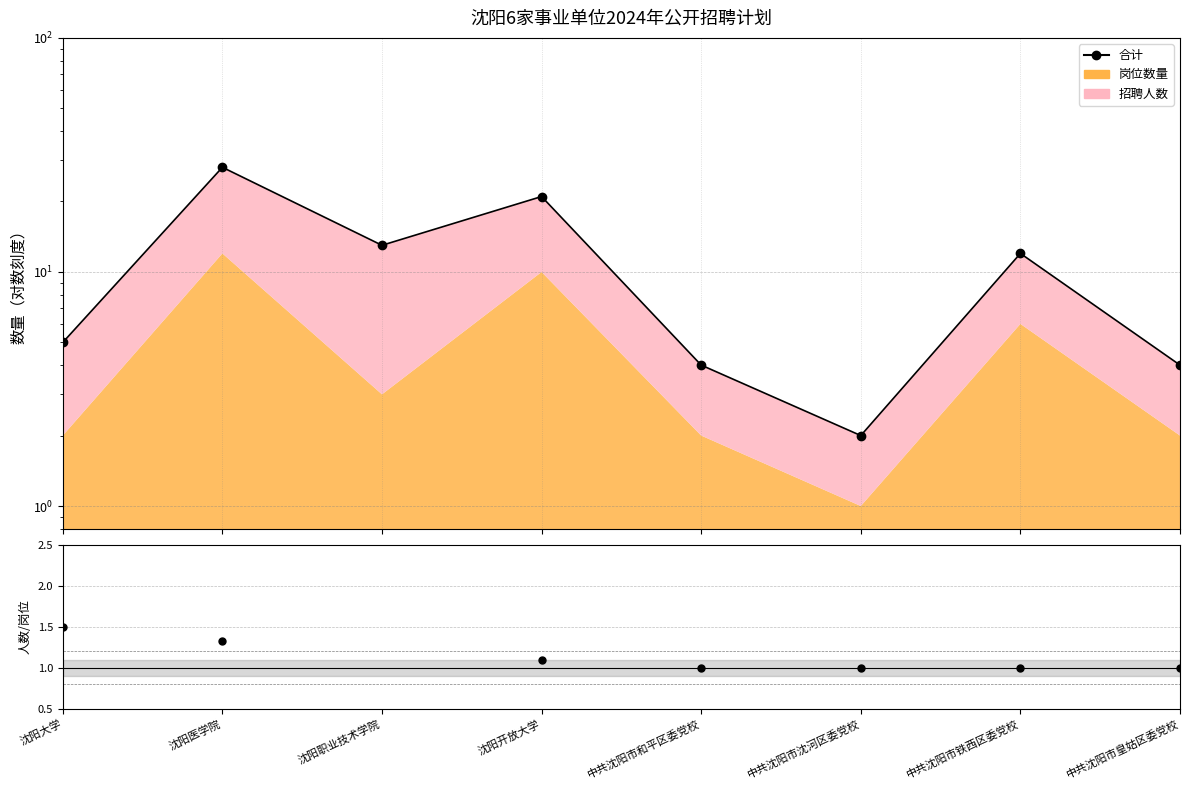

What position from the left is 中共沈阳市沈河区委党校?

6